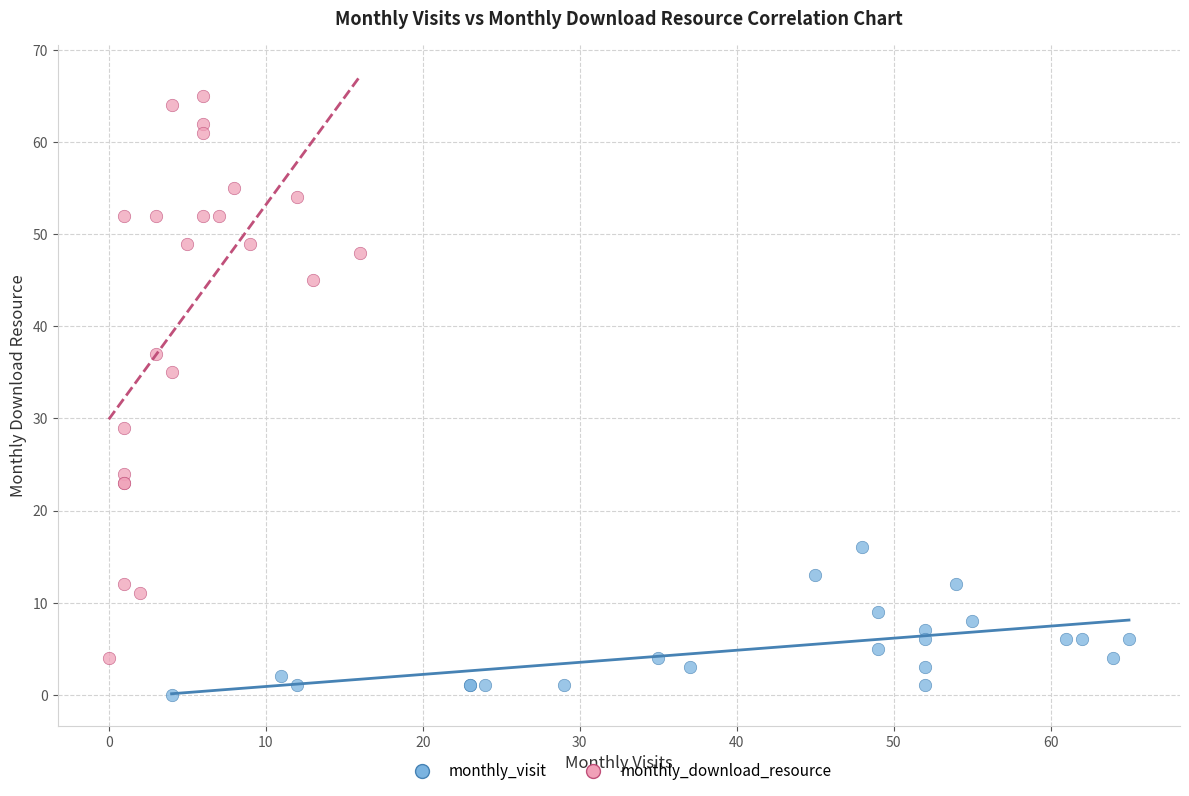

Which series has the largest Y range (max minus min)?

monthly_download_resource